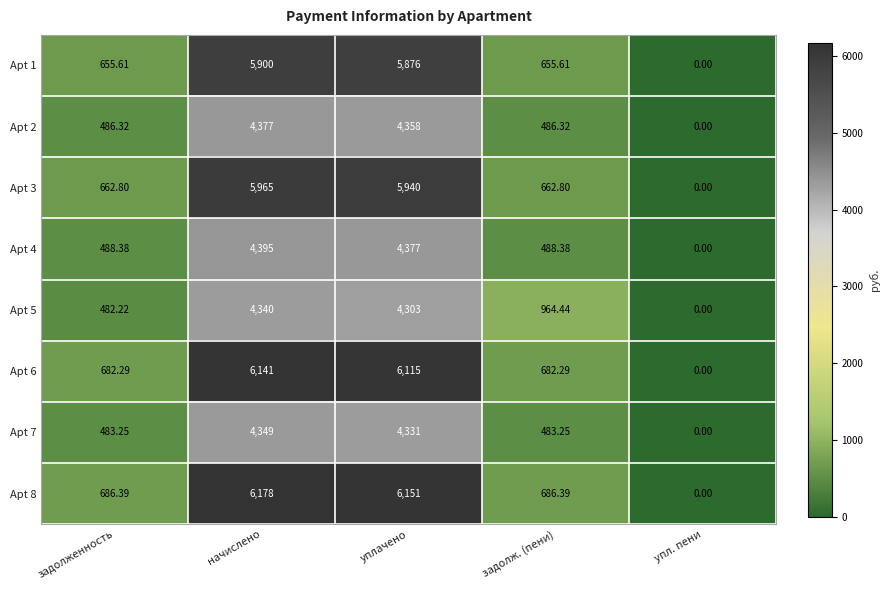

How many series are shown in this chart?

8